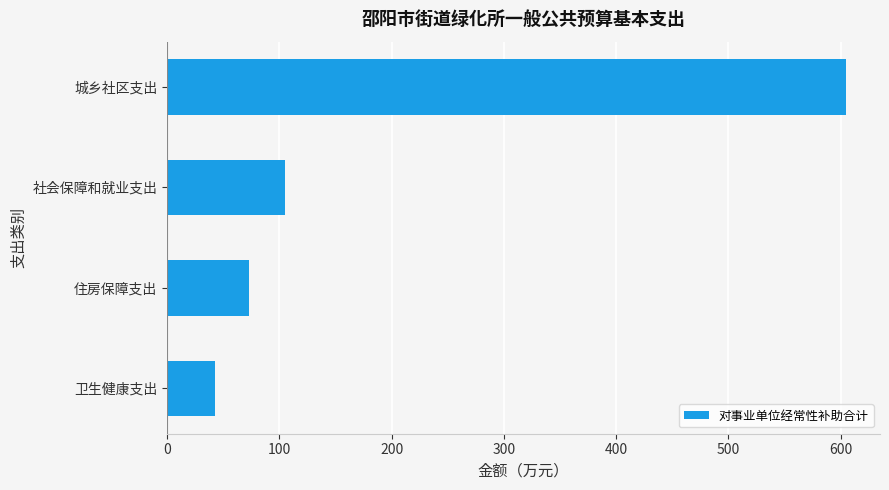

At which label is the value closest to 323?

社会保障和就业支出